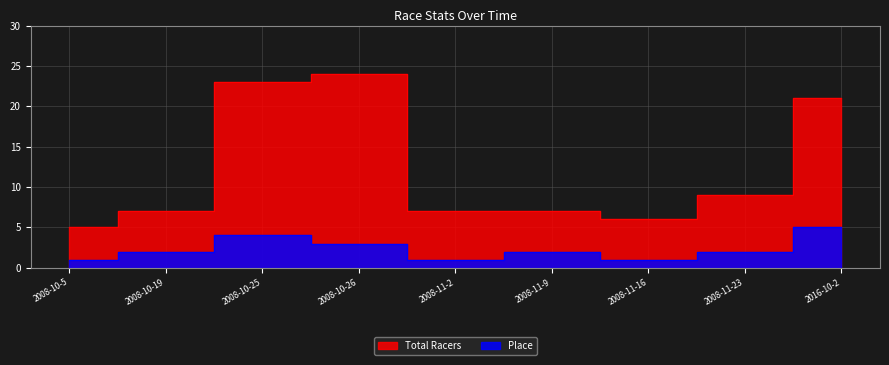

Which series has the largest total across all categories?

Total Racers